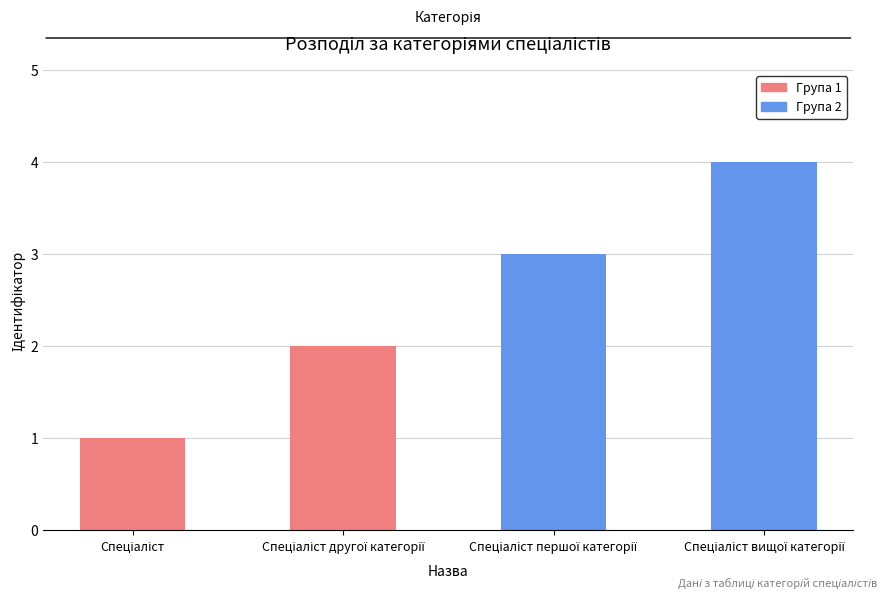

What is the sum of all values?

10